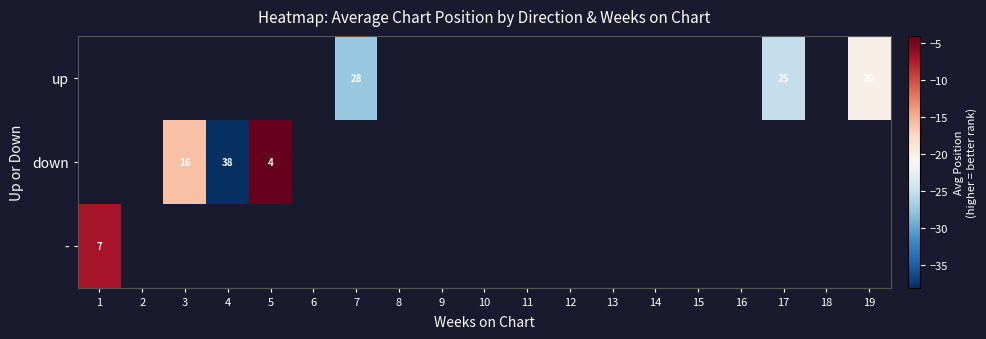

Is it true that down equals 55.8 at 4?

False